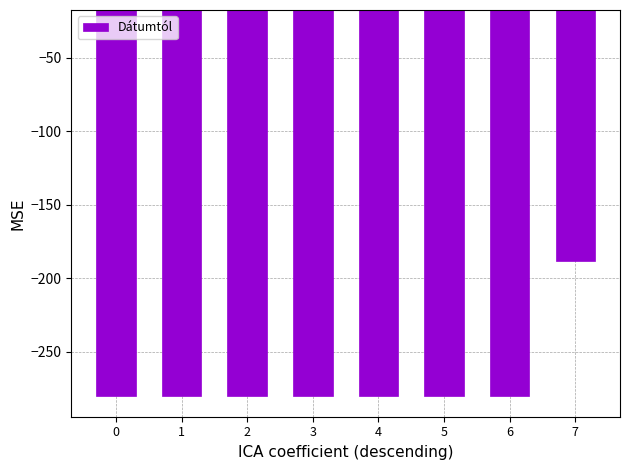

What is the change in value from 6 to 7?

+92